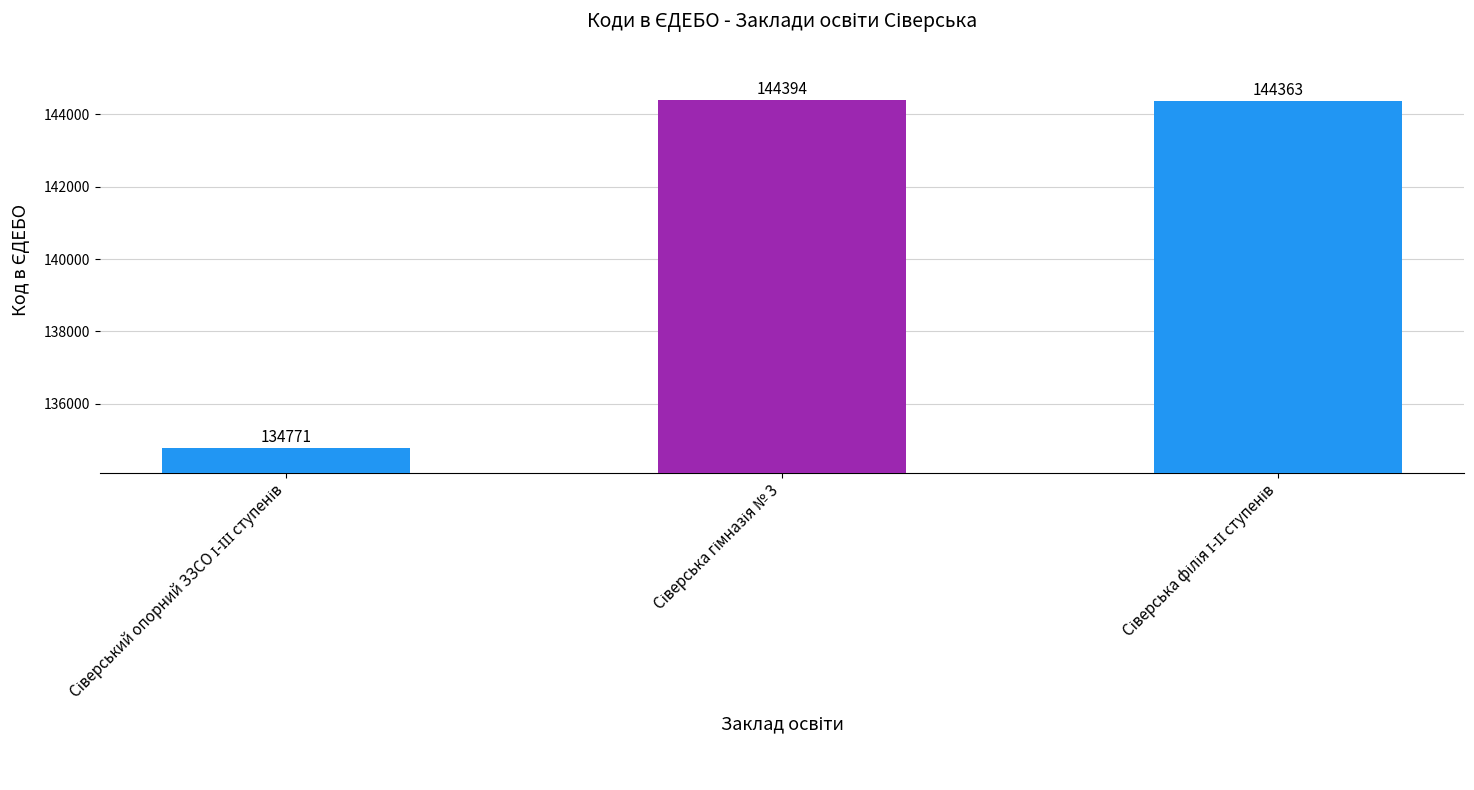

Reading left to right, what are all the values shown in this chart?

134771	144394	144363